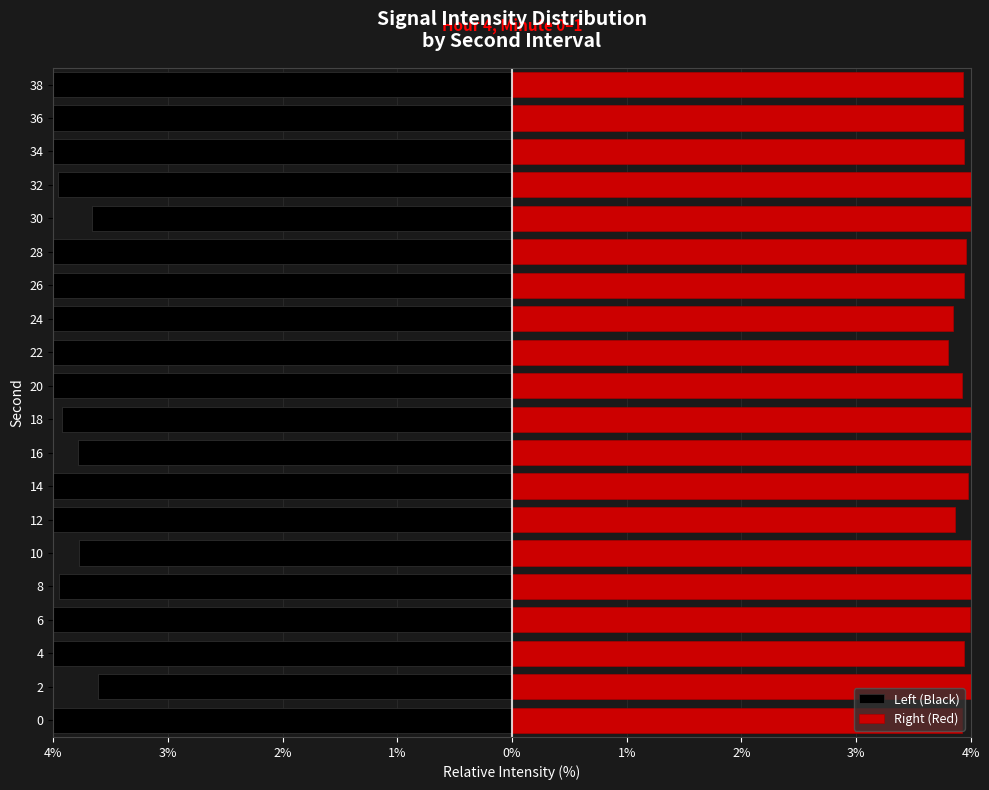

Is it true that Right (Red) equals 6.3 at 20?

False